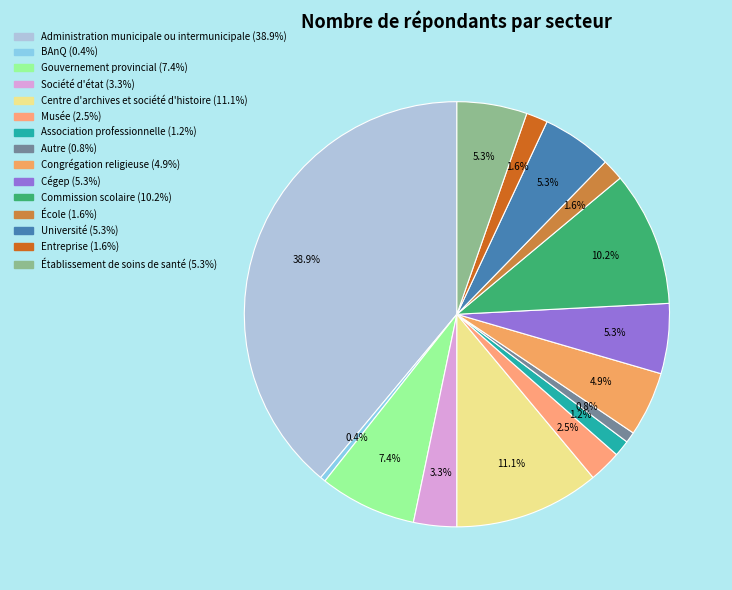

What is the largest slice in the pie chart?

Administration municipale ou intermunicipale